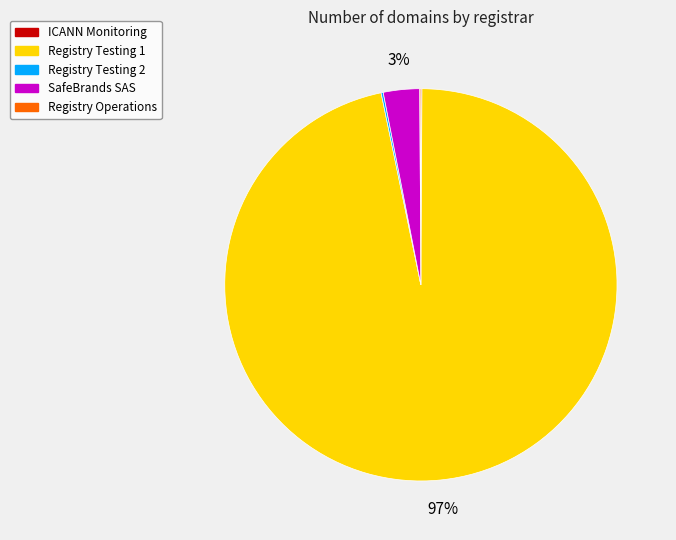

What percentage is the Registry Testing 1 slice, to the nearest percent?

97%